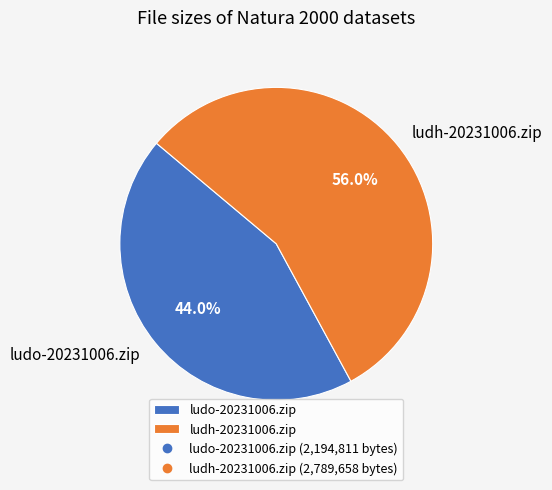

What percentage is NOT represented by ludh-20231006.zip?

44.0%